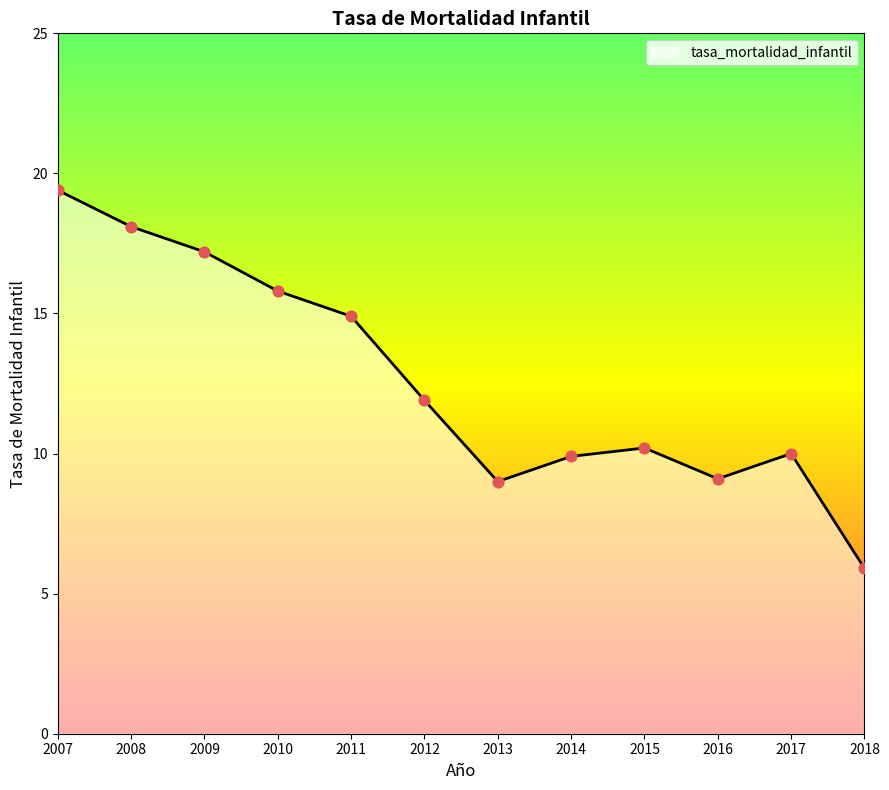

What is the change in value from 2008 to 2017?

-8.1